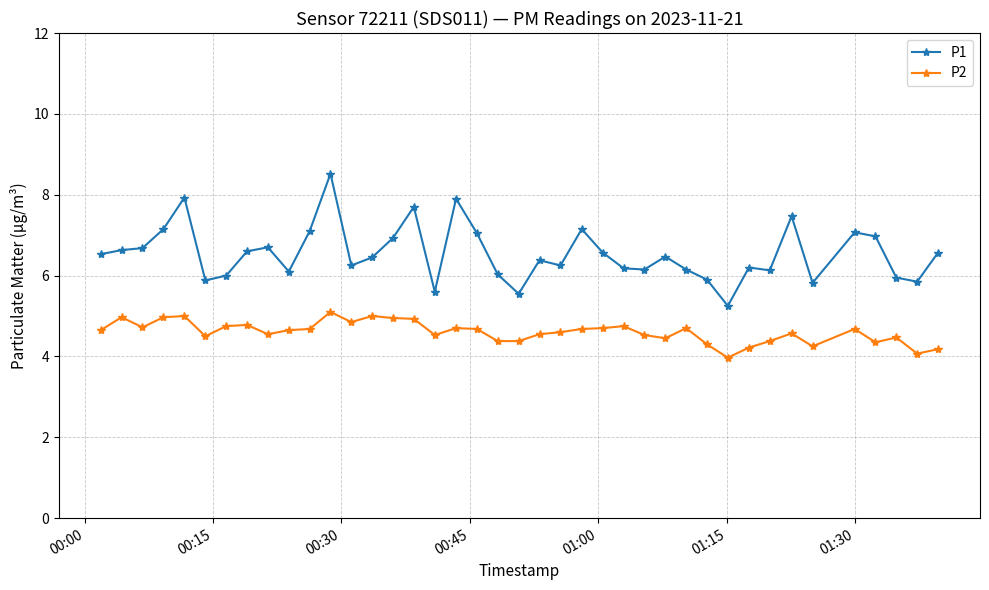

What are all the series names shown in the legend?

P1, P2